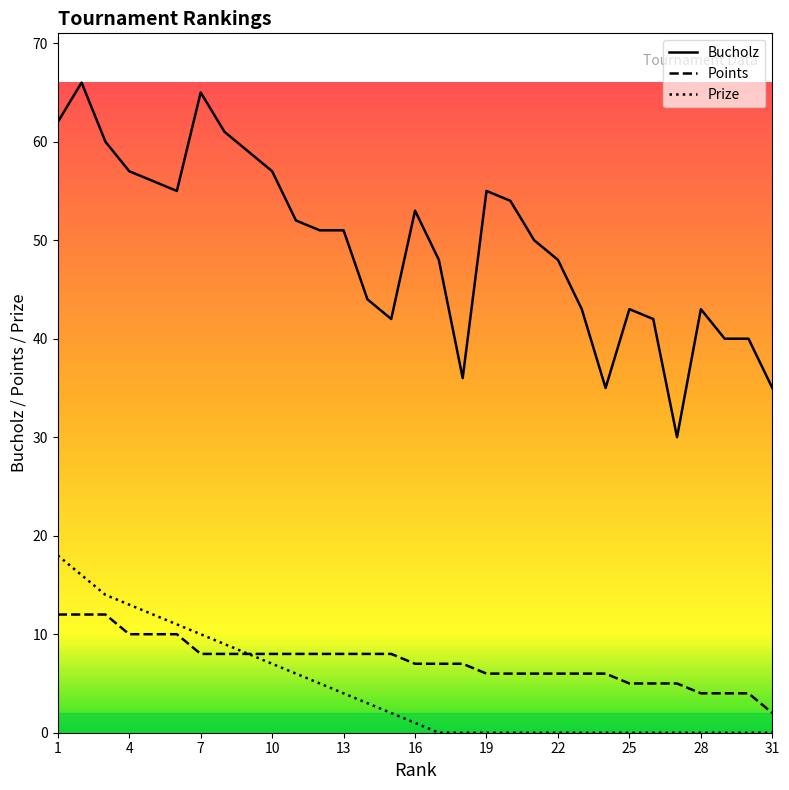

What is the difference between the maximum and second lowest values in the Bucholz series?

31